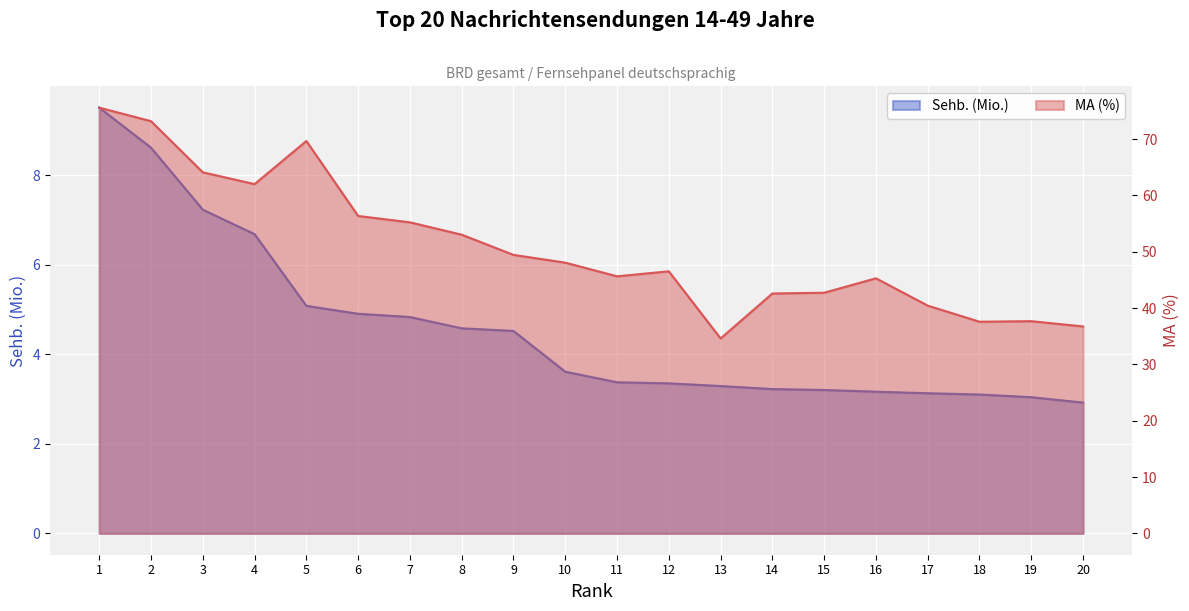

Where does the MA (%) series first go above 48?

1